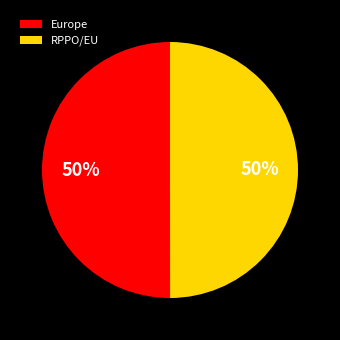

The RPPO/EU slice represents 50% of the pie. True or false?

True